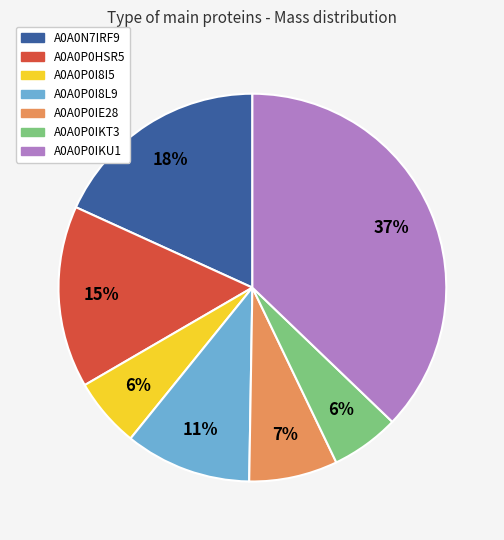

Do A0A0P0HSR5 and A0A0P0IE28 together represent more than half of the pie?

No